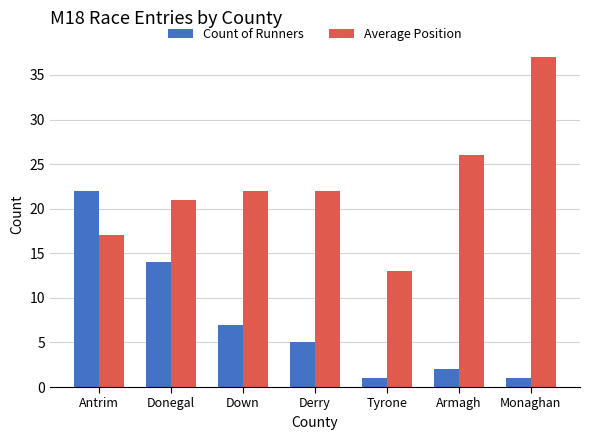

How many distinct data groups are displayed?

2